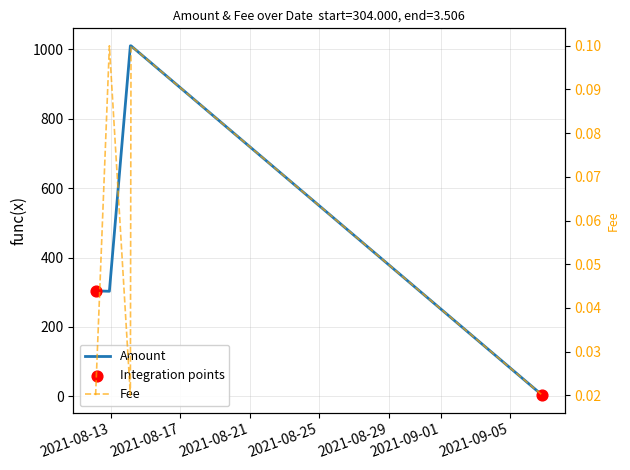

At which category is the sum across all series the highest?

2021-08-14 03:00:00